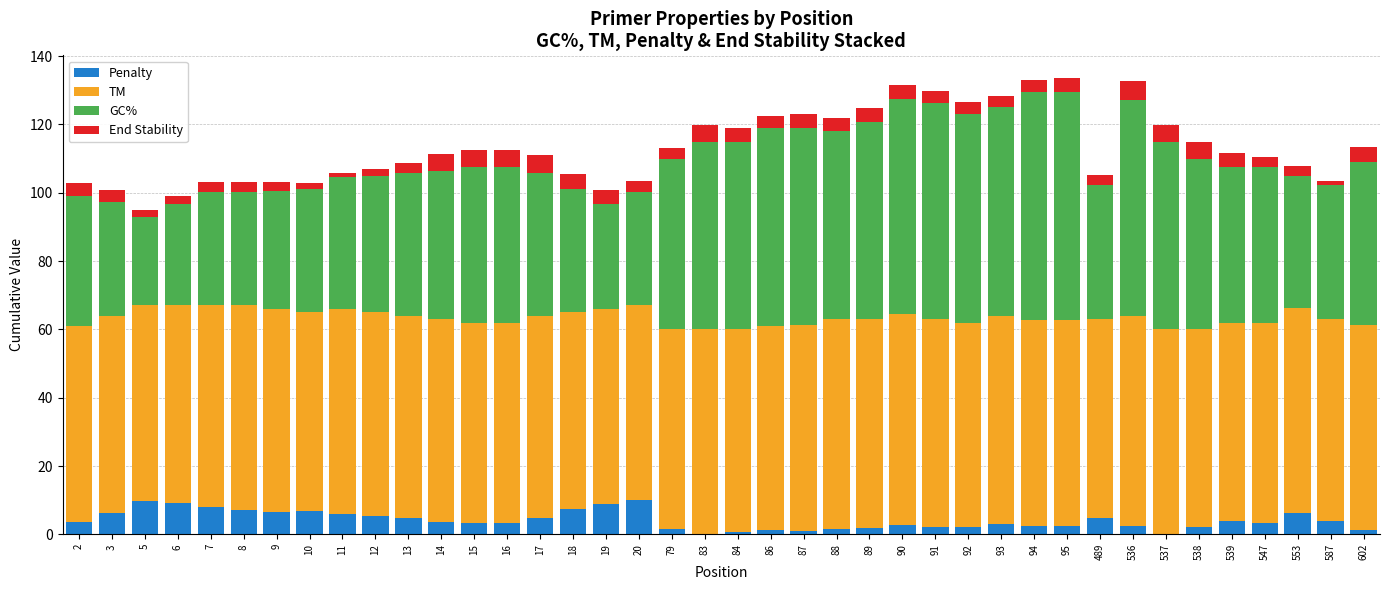

What is the maximum value for Penalty?

10.0